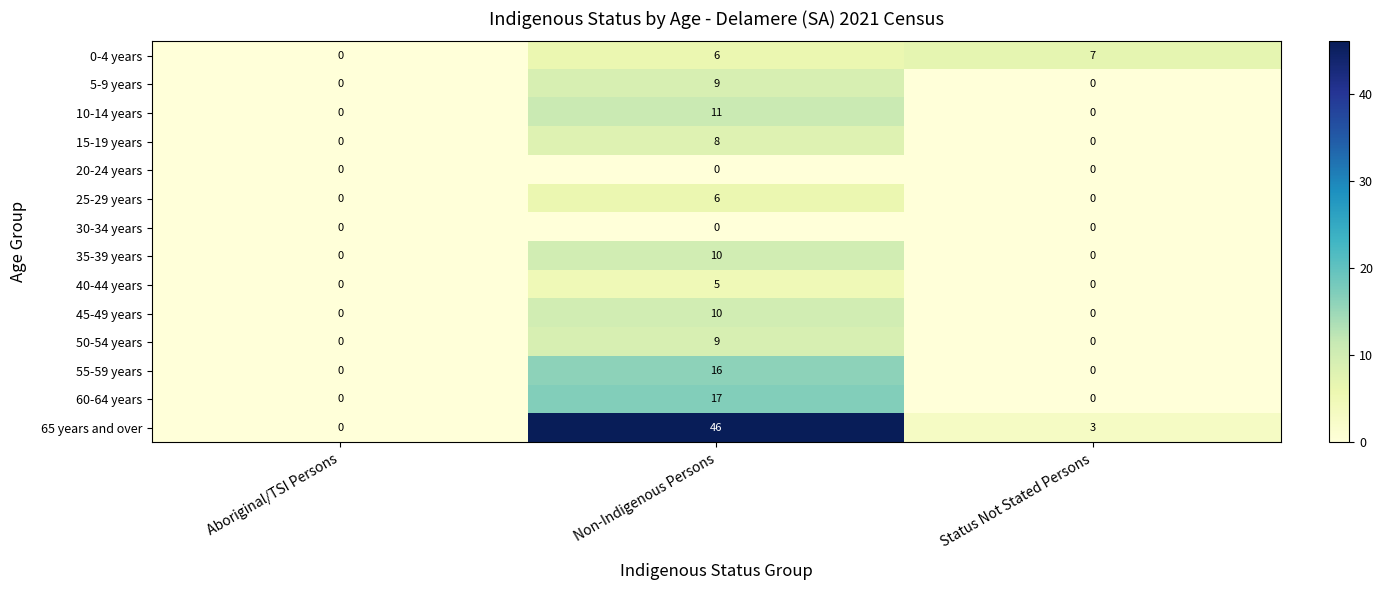

Which series changed the most between Aboriginal/TSI Persons and Non-Indigenous Persons?

65 years and over